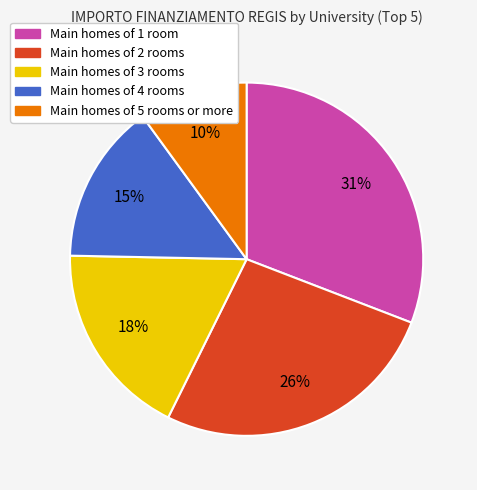

To the nearest percent, what is the difference between the largest and smallest slice percentages?

21%